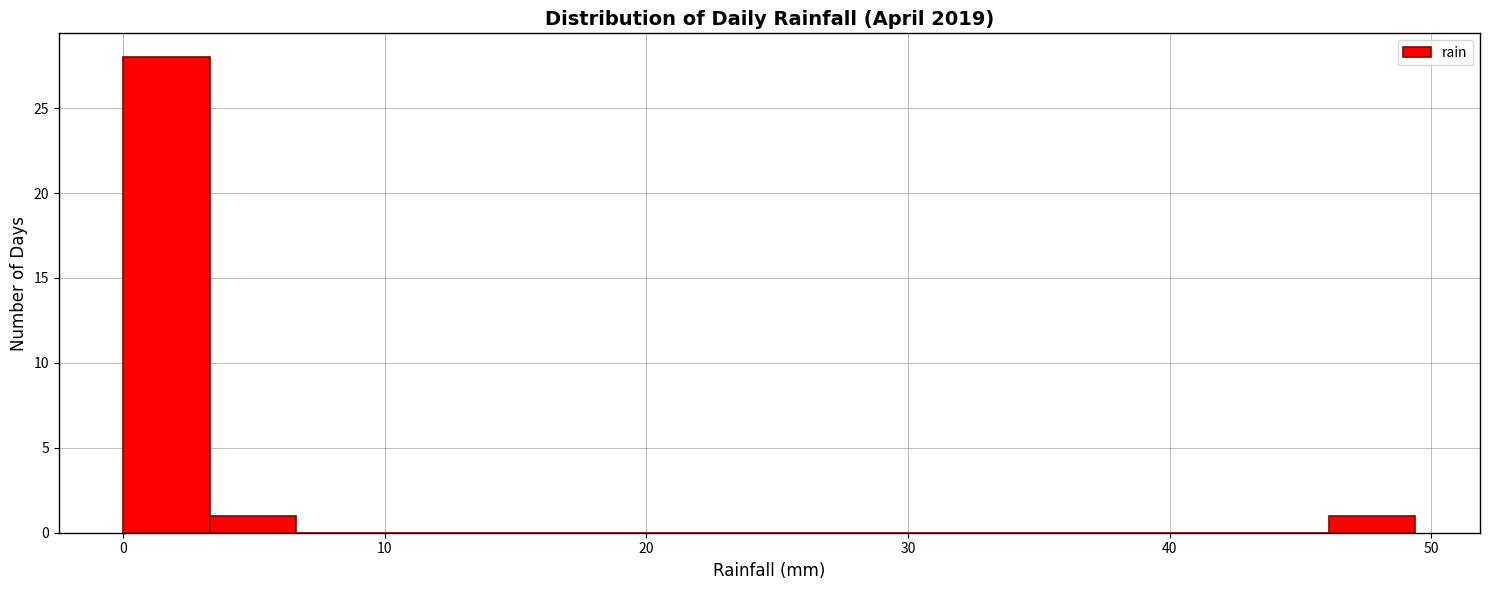

Read against the x-axis, roughly where is the centre of the tallest bar?

2